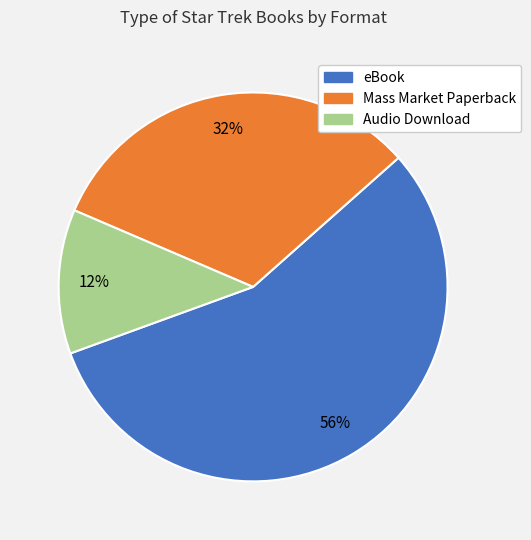

Does any single category account for the majority?

Yes